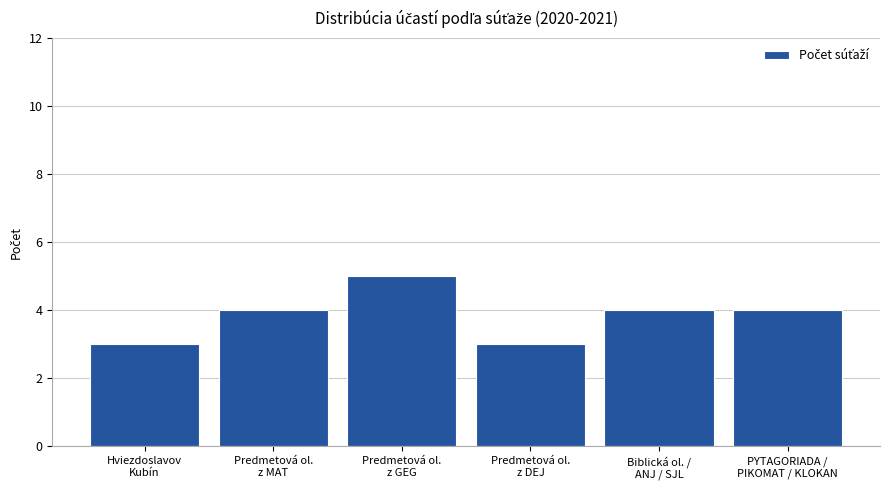

Reading left to right, list all the values displayed in this chart.

3	4	5	3	4	4